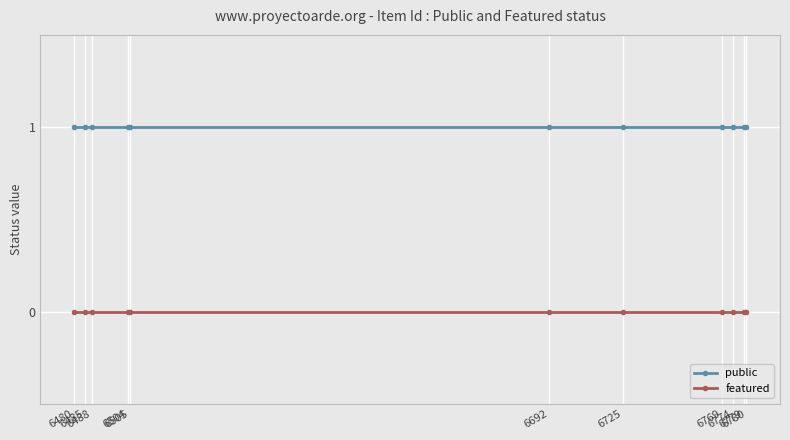

Reading left to right, transcribe all the data shown in this chart.

public: 1	1	1	1	1	1	1	1	1	1	1
featured: 0	0	0	0	0	0	0	0	0	0	0